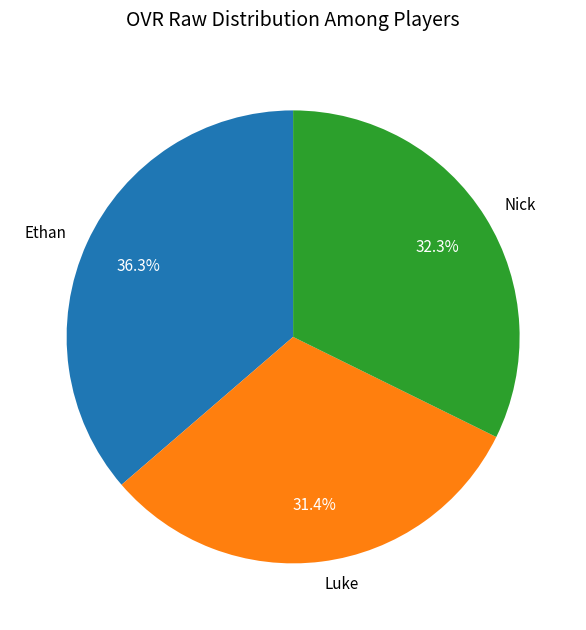

Approximately how many times larger is the value at Ethan compared to Nick?

1.1